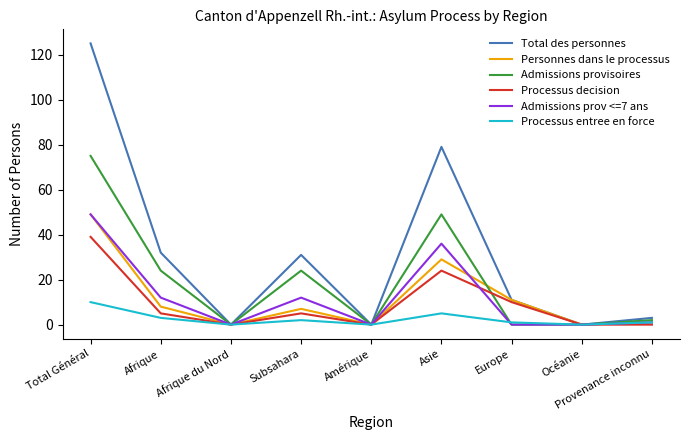

Which category has the highest value in the Personnes dans le processus series?

Total Général